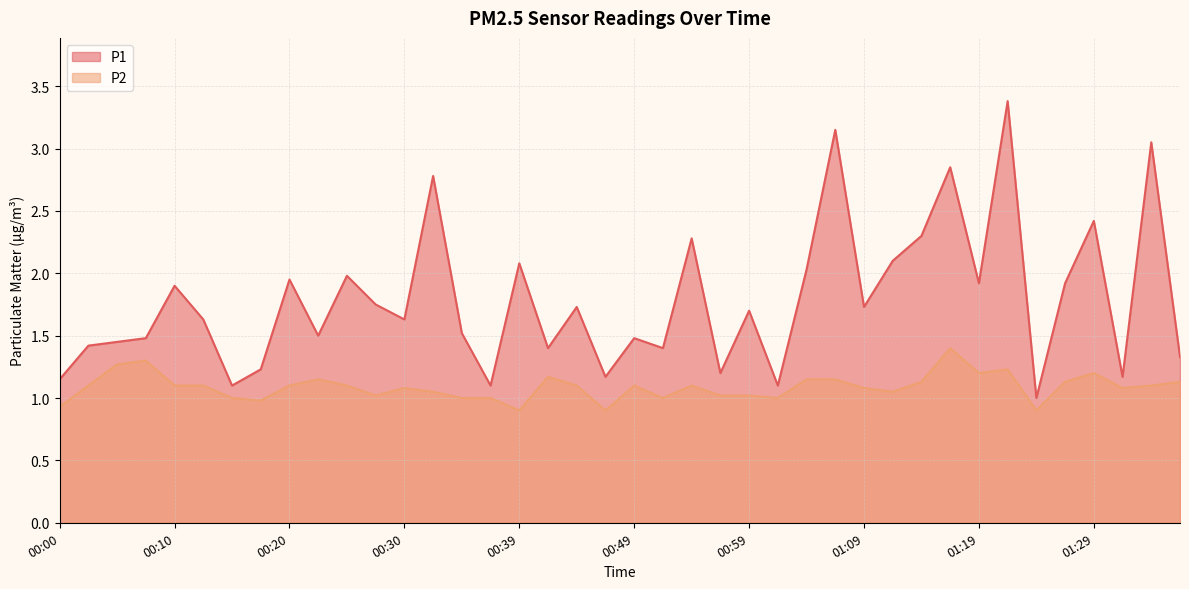

What is the average value of the P2 series?

1.1